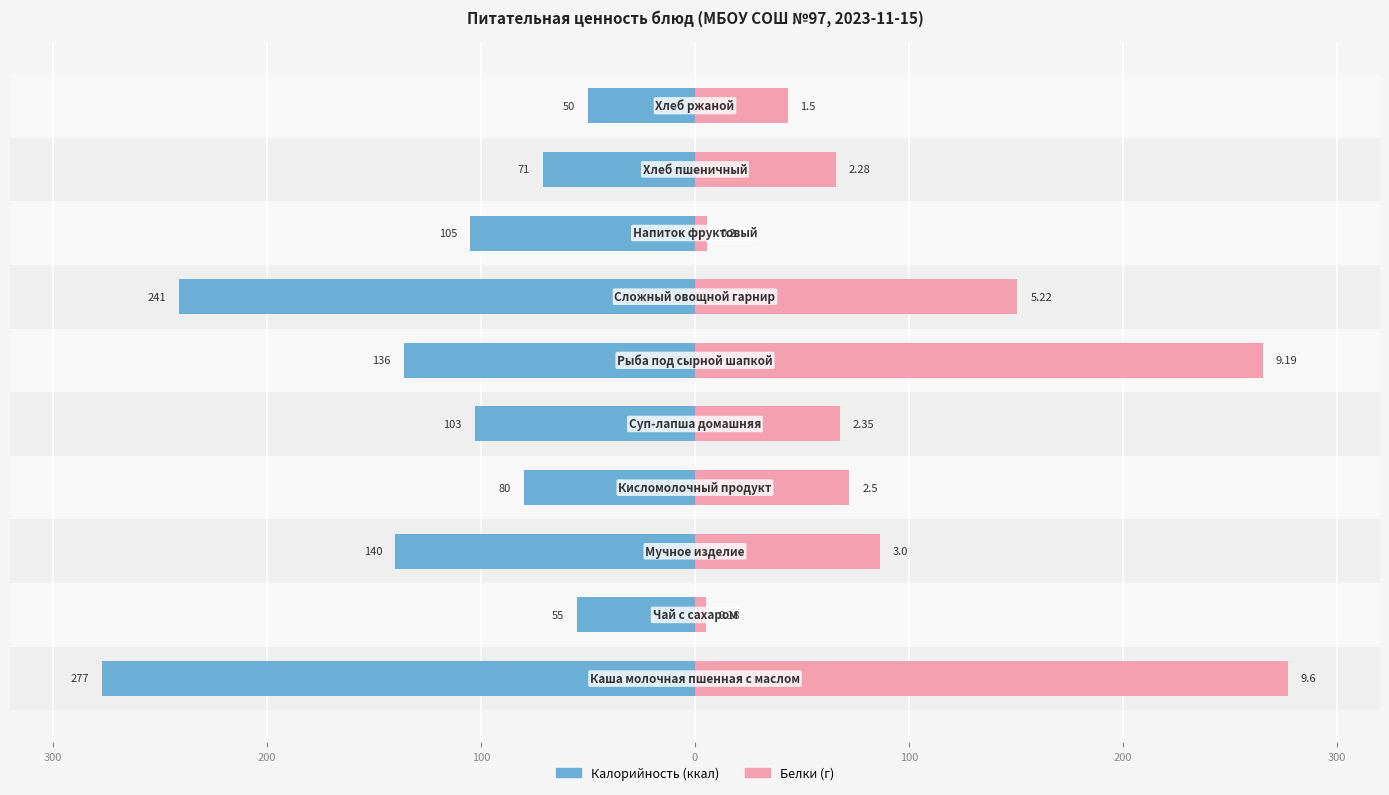

Are the bars horizontal?

Yes